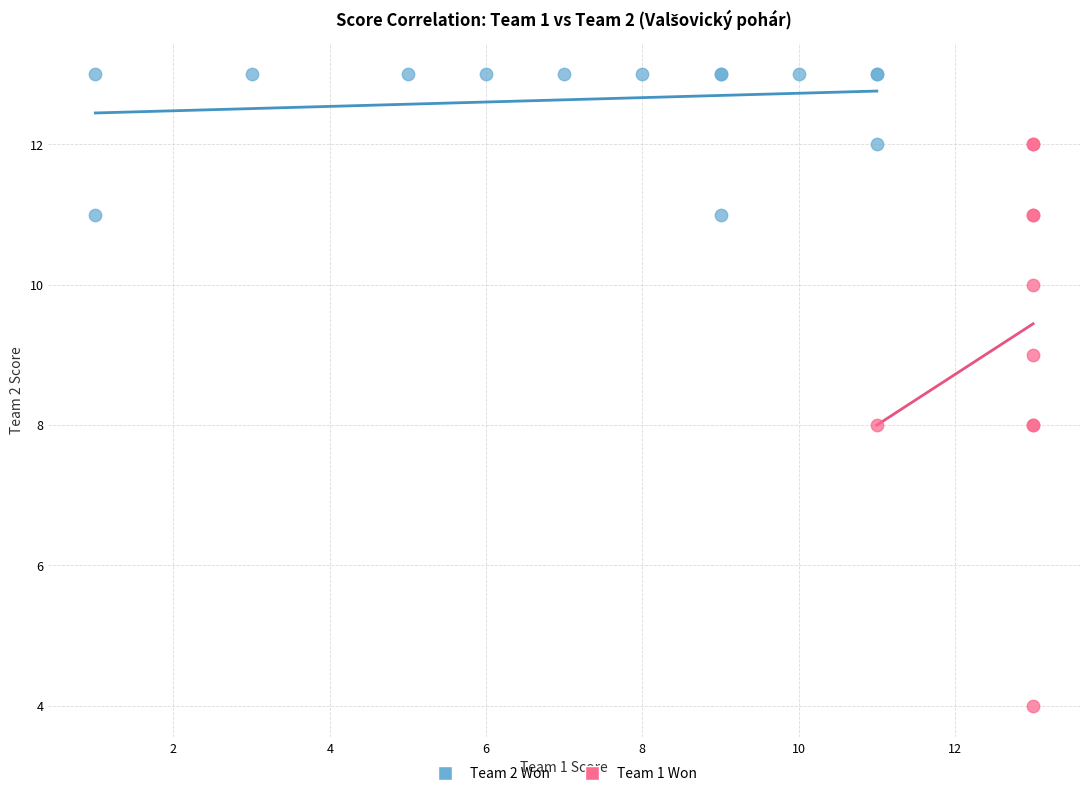

Which series reaches the maximum Y coordinate?

Team 2 Won